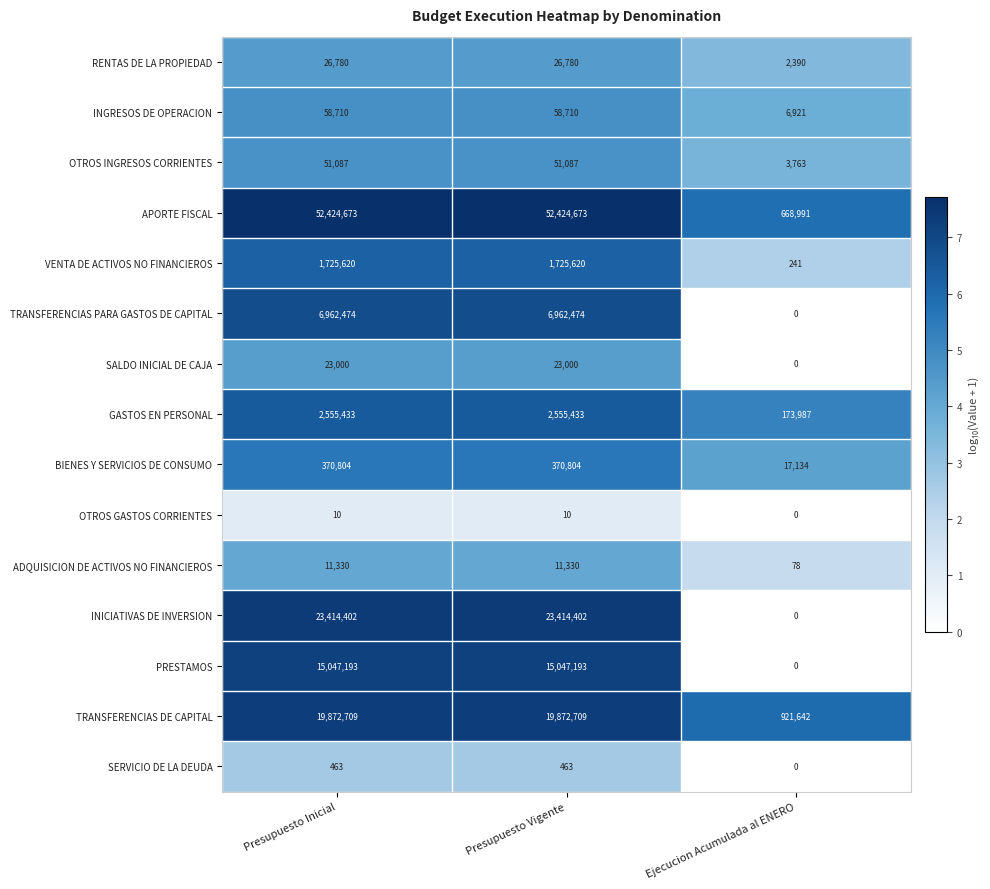

Count the INICIATIVAS DE INVERSION values in the range 0 to 23414402.

3